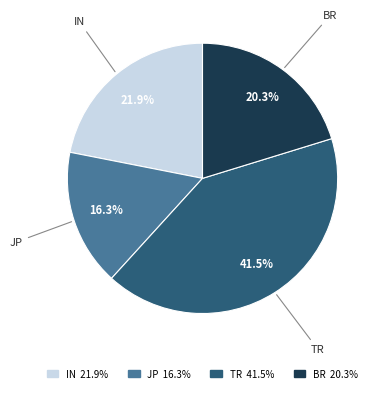

How many slices are in this pie chart?

4